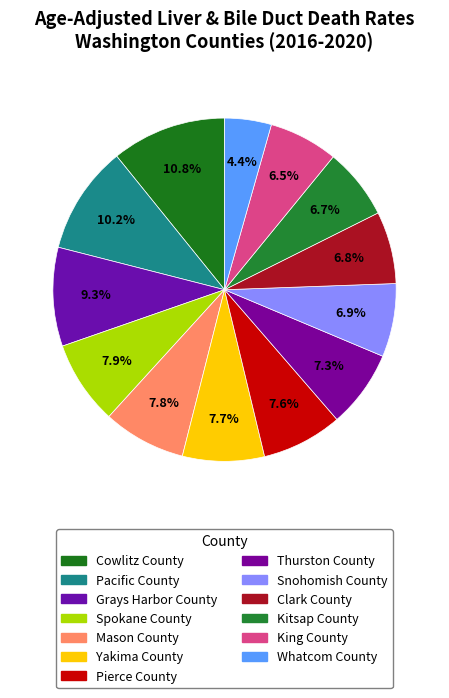

What percentage is NOT represented by Thurston County?

92.7%